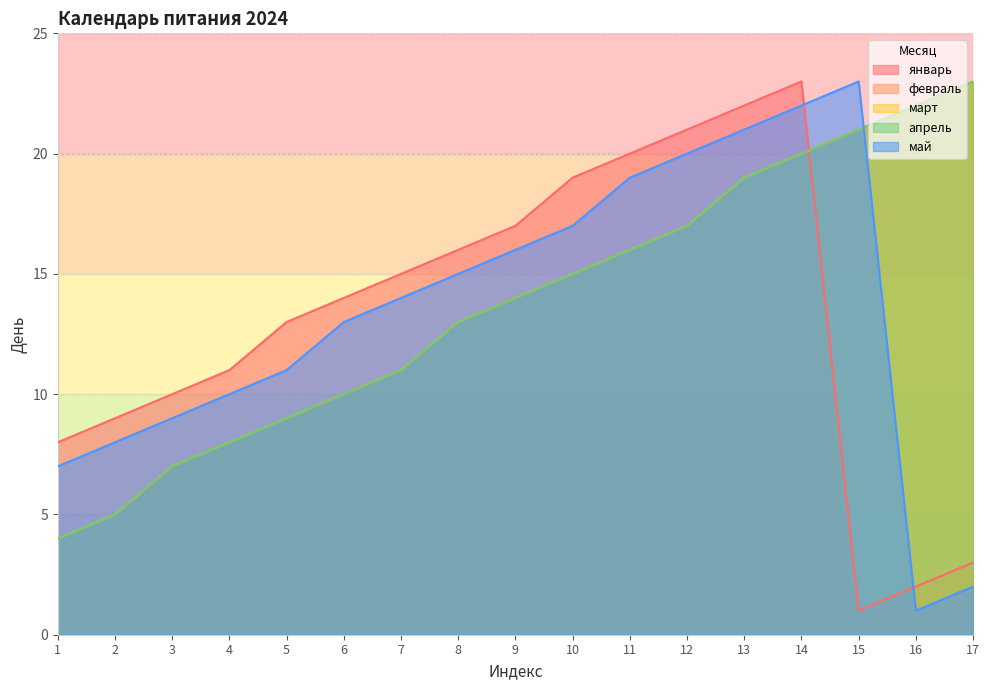

What is the sum of the февраль values at 11 and 16?

38